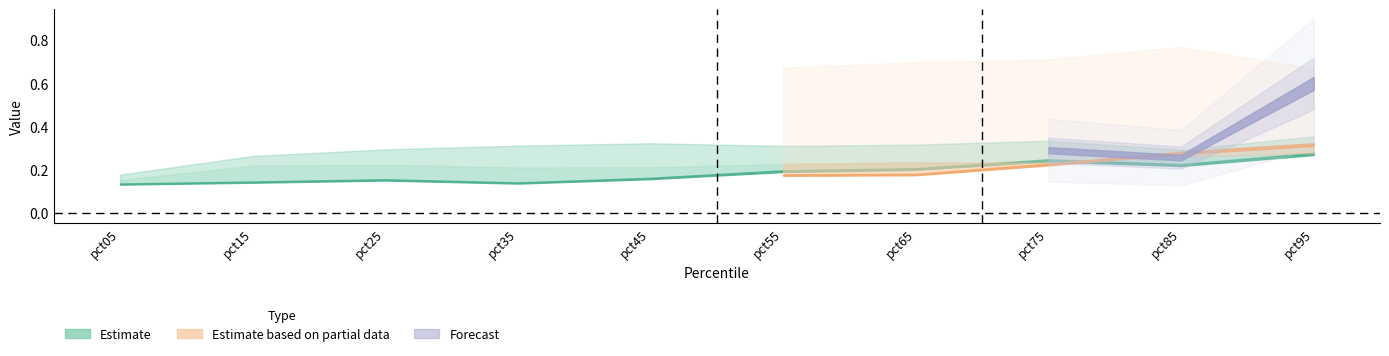

Count the Feb values in the range 0 to 1.

10